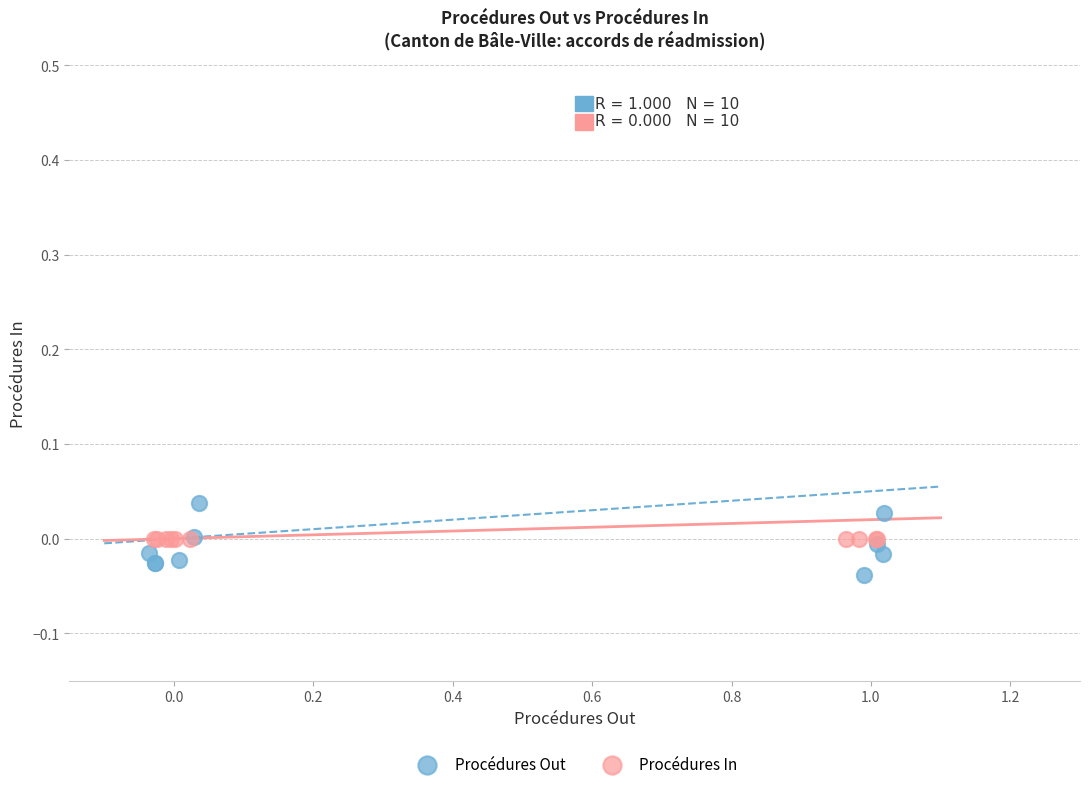

Which series reaches the maximum Y coordinate?

Procédures Out